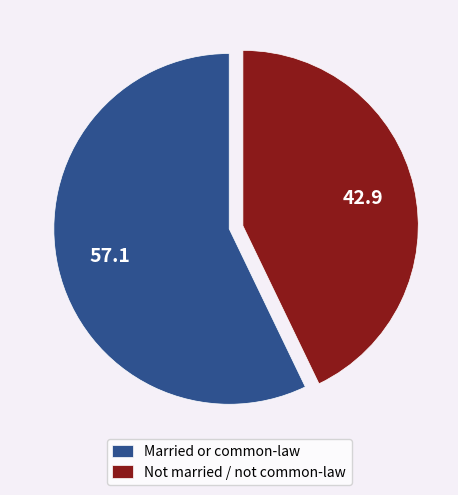

How many slices are in this pie chart?

2